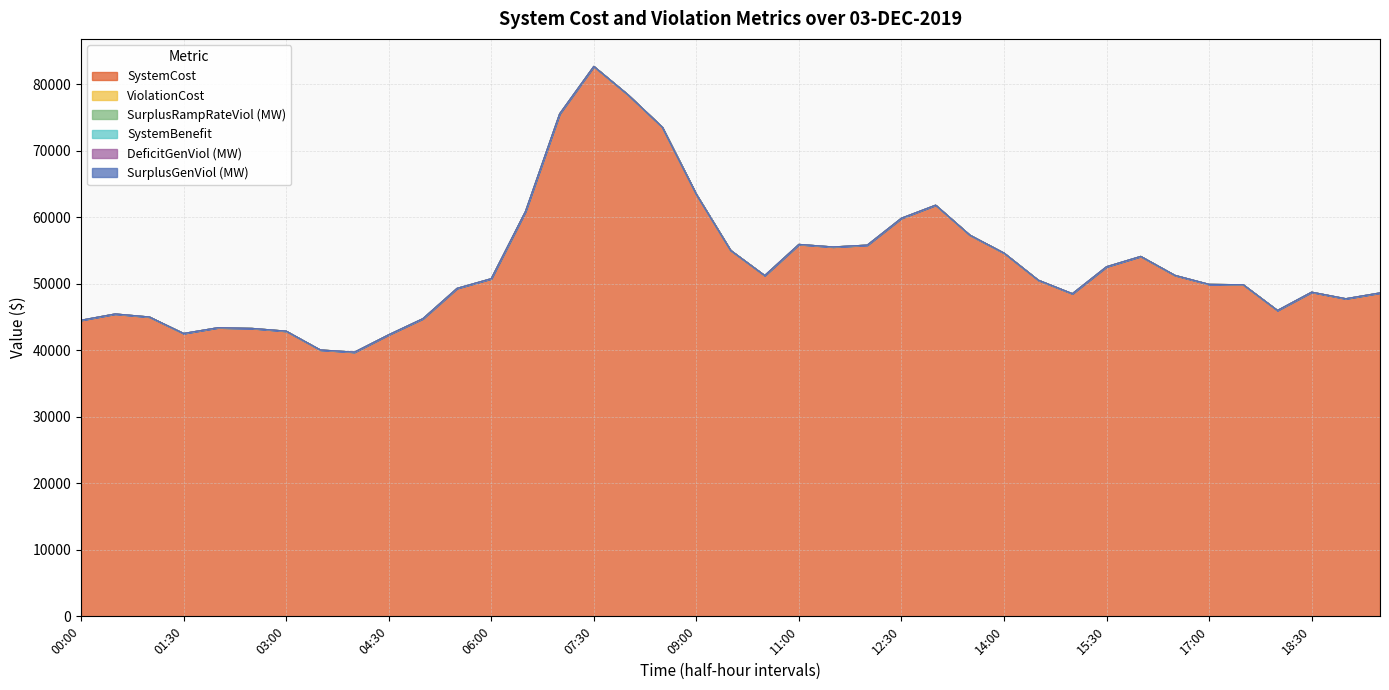

True or false: SystemCost has more than 2 points higher than both neighbors.

True